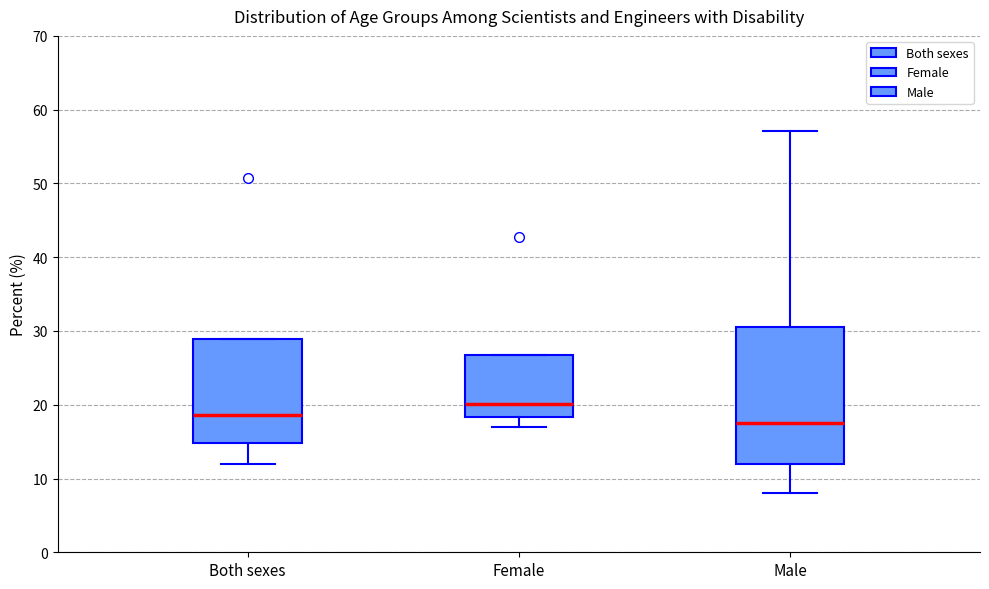

Where does the lower whisker of the box for Female end on the y-axis? The values are not printed on the chart, so give them approximately, as read against the axis.

17